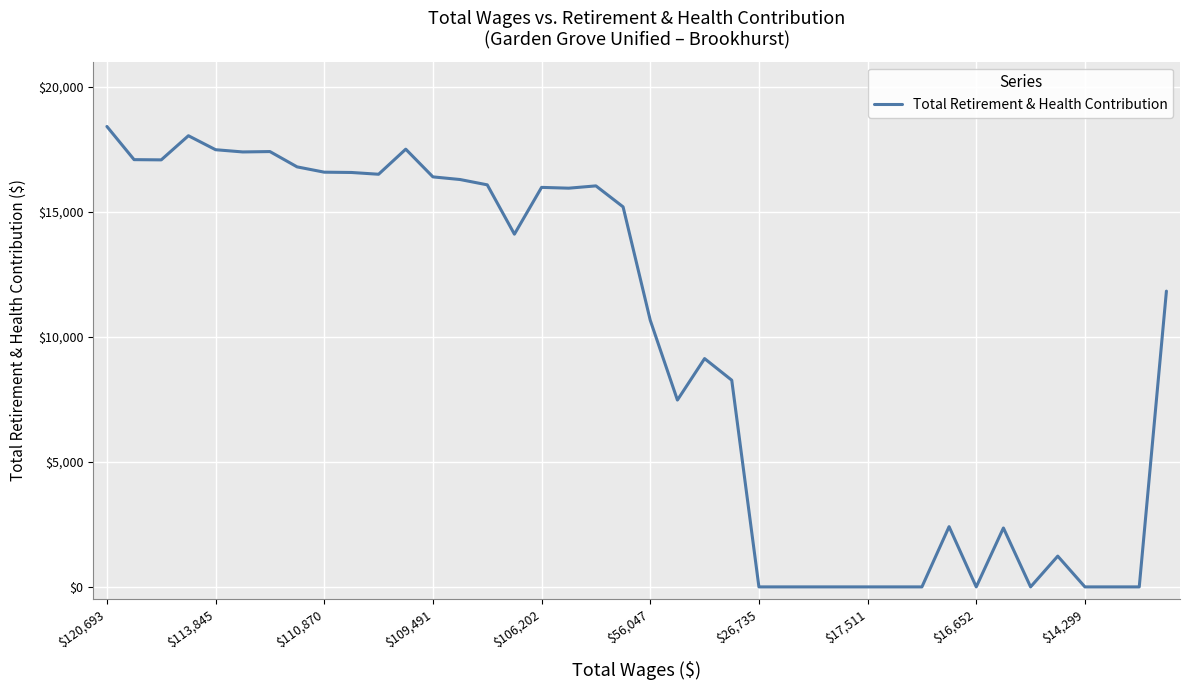

What is the average value?

9655